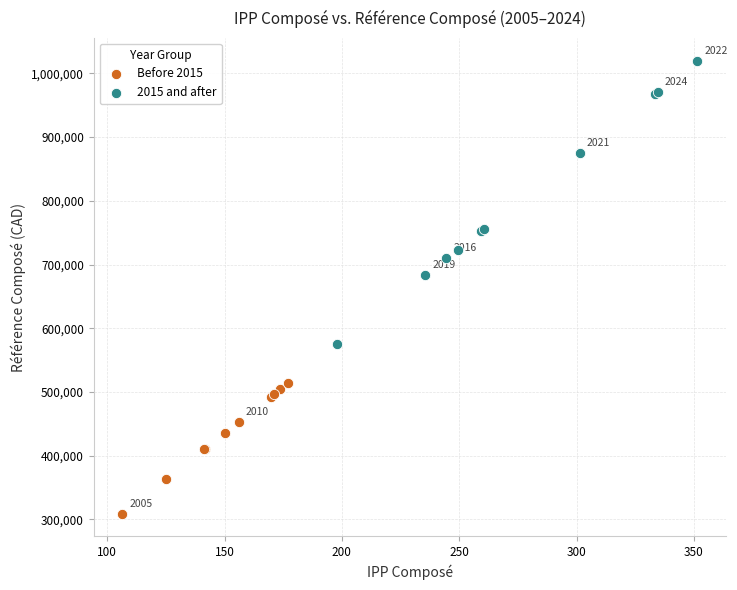

Which series has the largest Y range (max minus min)?

2015 and after